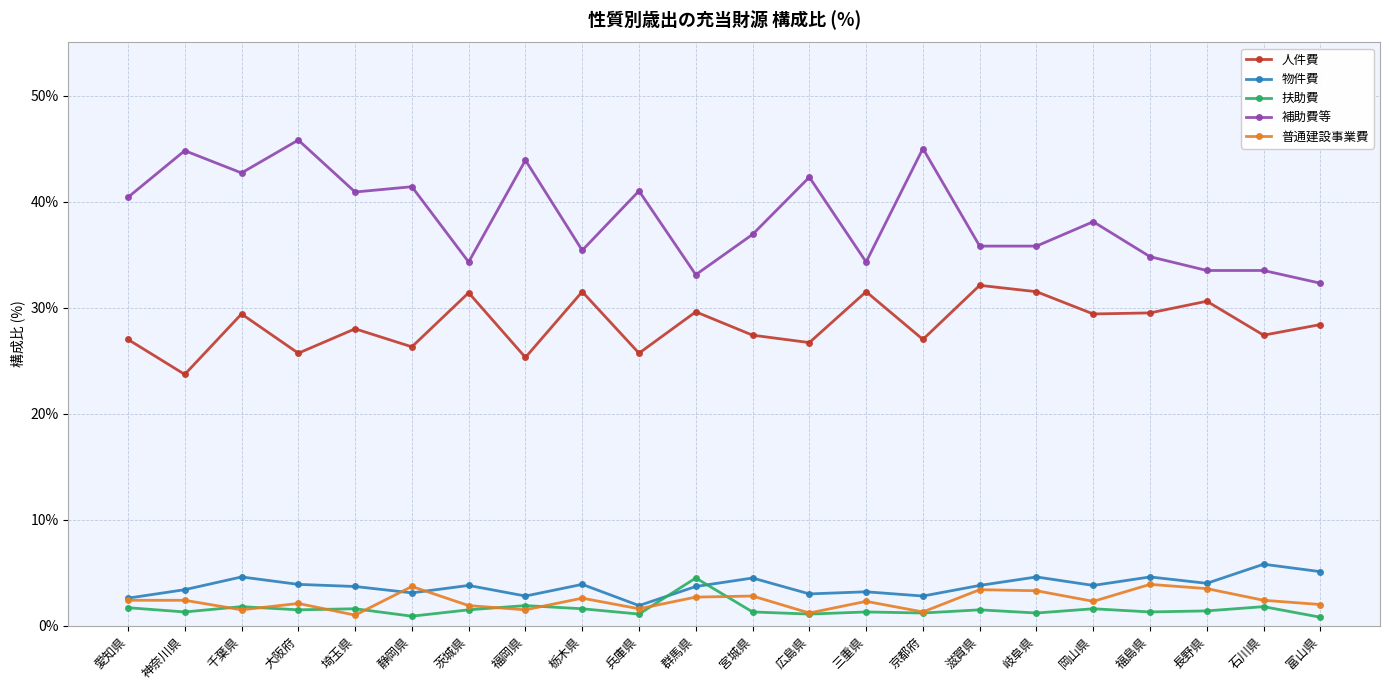

What is the sum of the 補助費等 values at 宮城県 and 富山県?

69.2